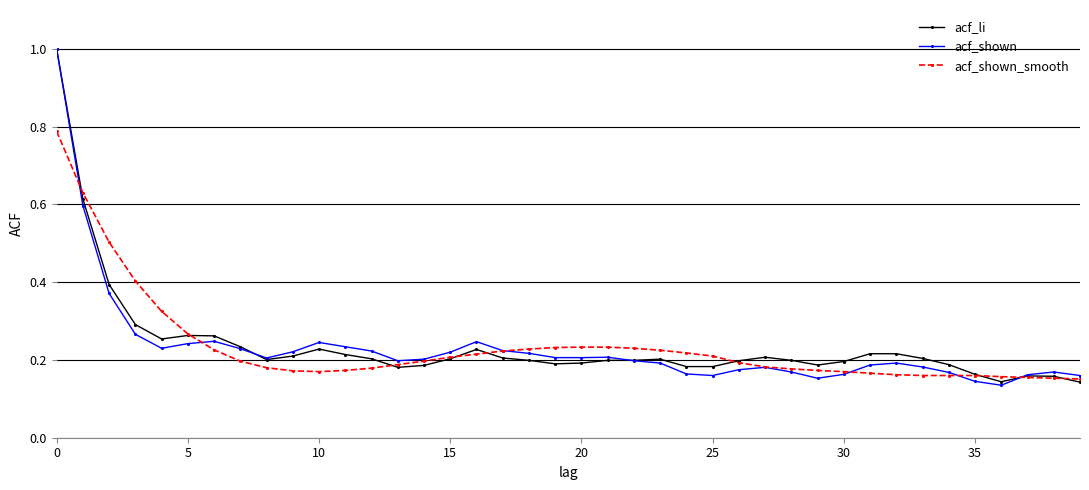

What is the highest value of the acf_shown series?

1.0